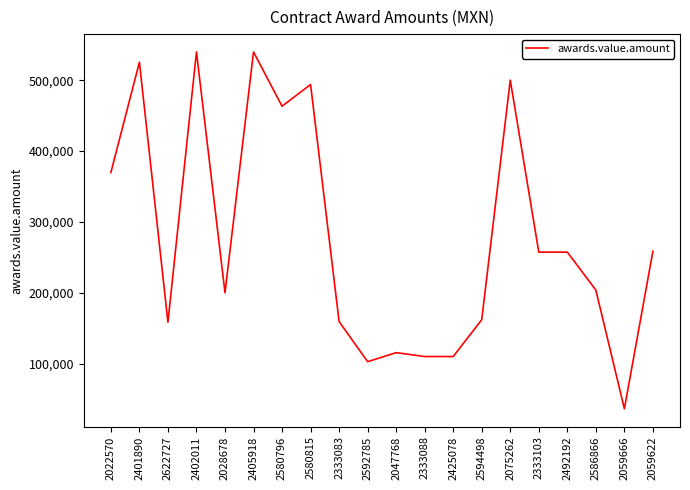

What is the smallest value displayed?

36206.0